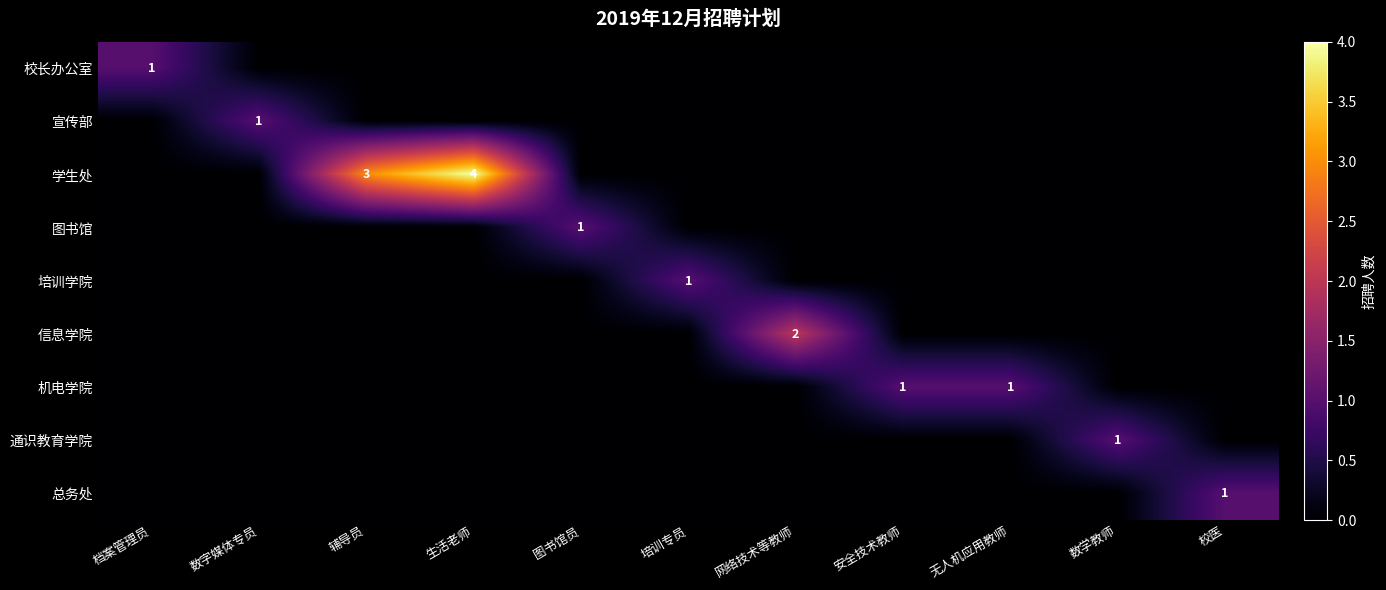

Which category has the lowest value across all series?

数字媒体专员